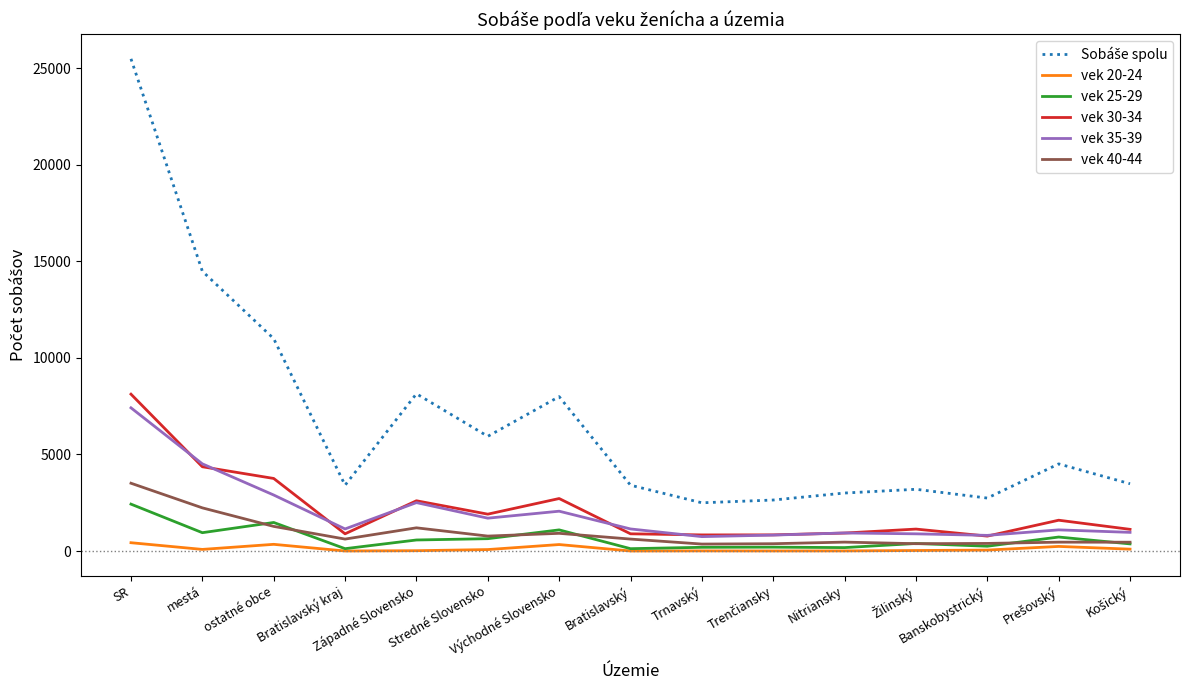

True or false: vek 35-39 and vek 20-24 intersect in this chart.

False